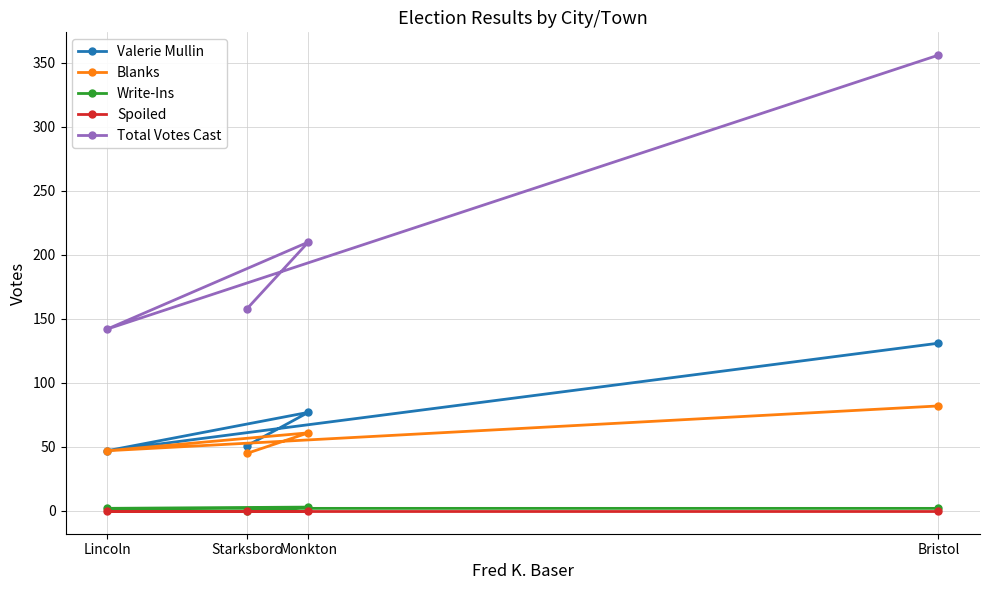

True or false: Write-Ins and Total Votes Cast intersect in this chart.

False